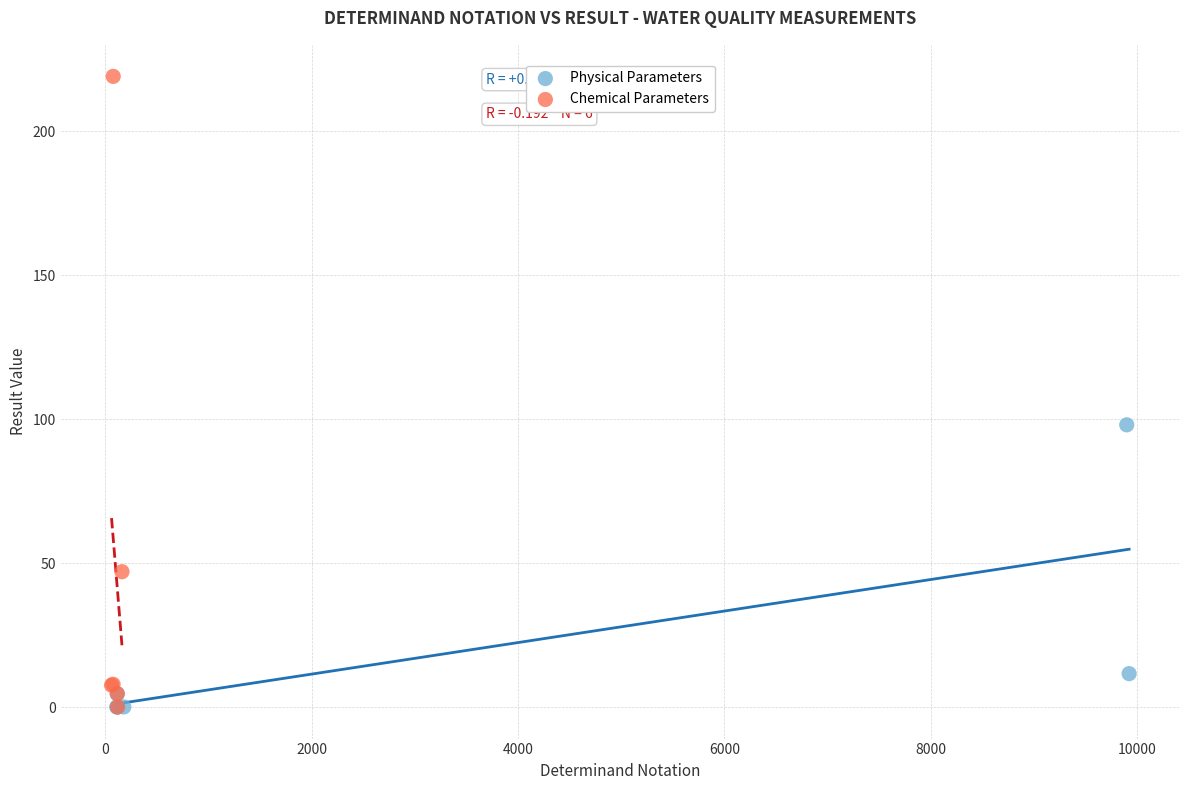

Which series reaches the maximum Y coordinate?

Chemical Parameters